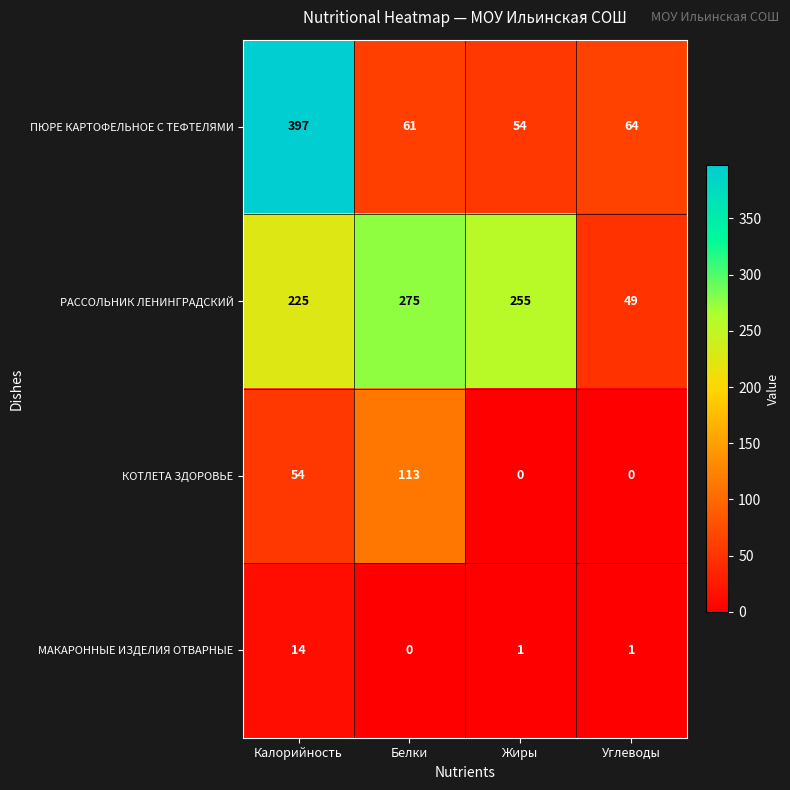

Rank the series by their average value, from lowest to highest.

МАКАРОННЫЕ ИЗДЕЛИЯ ОТВАРНЫЕ, КОТЛЕТА ЗДОРОВЬЕ, ПЮРЕ КАРТОФЕЛЬНОЕ С ТЕФТЕЛЯМИ, РАССОЛЬНИК ЛЕНИНГРАДСКИЙ